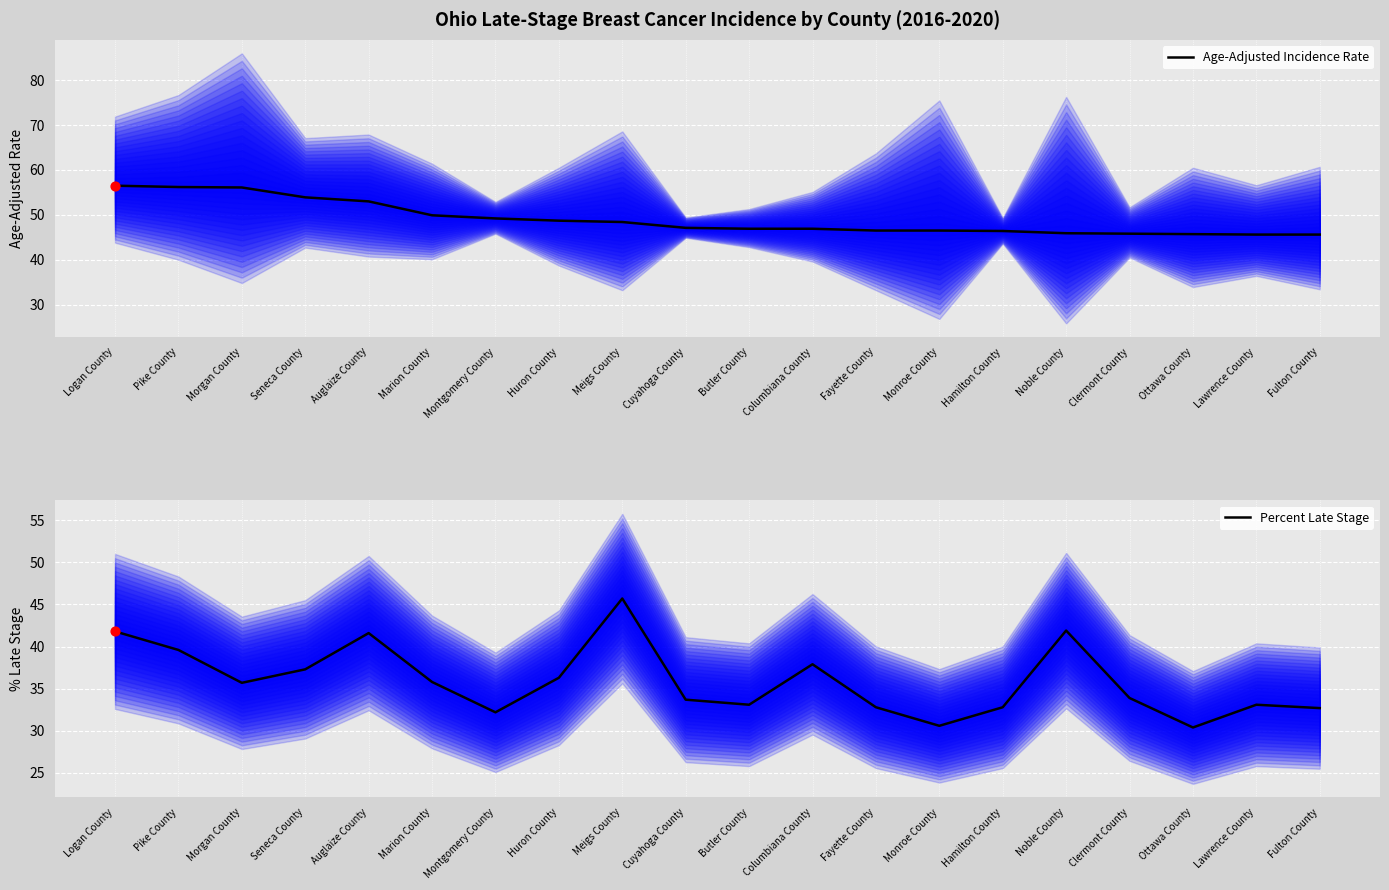

Which series has the largest Y range (max minus min)?

Percent Late Stage